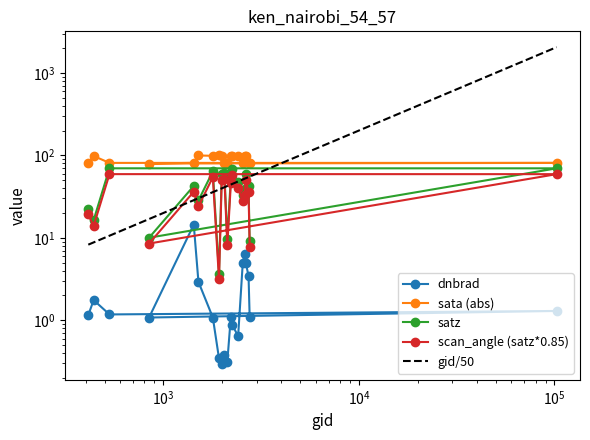

What is the label of the 12th point from the left?

2123